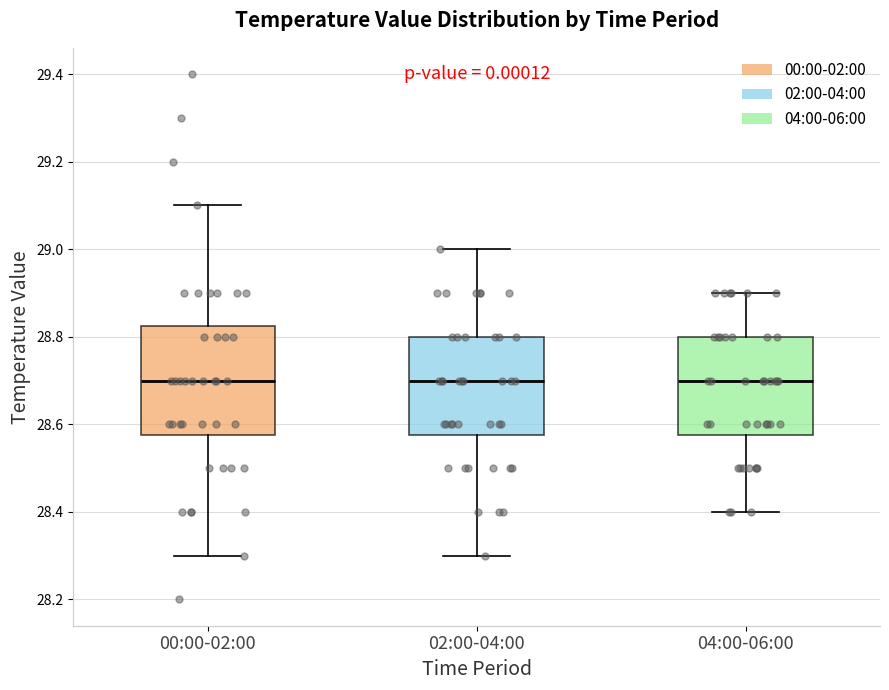

Reading left to right, read every box against the y-axis: the position of its median line, the range the box covers, and the ends of its whiskers. The values are not printed on the chart, so give them approximately, as read against the axis.

00:00-02:00: median 28.70, box 28.58 to 28.82, whiskers 28.30 to 29.10
02:00-04:00: median 28.70, box 28.58 to 28.80, whiskers 28.30 to 29.00
04:00-06:00: median 28.70, box 28.58 to 28.80, whiskers 28.40 to 28.90